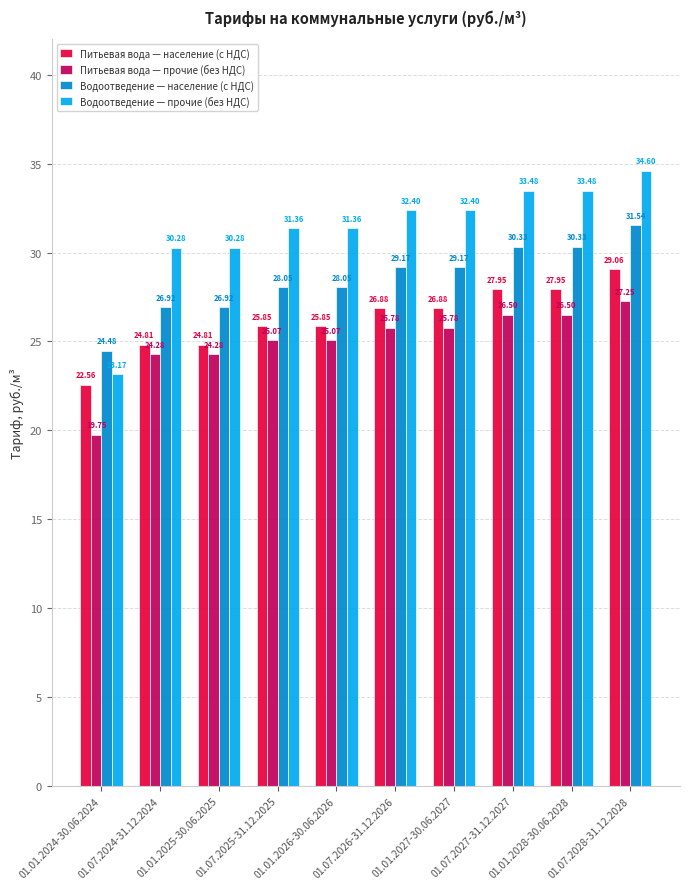

What is the difference between the Водоотведение — прочие (без НДС) values at 01.01.2027-30.06.2027 and 01.07.2025-31.12.2025?

1.0